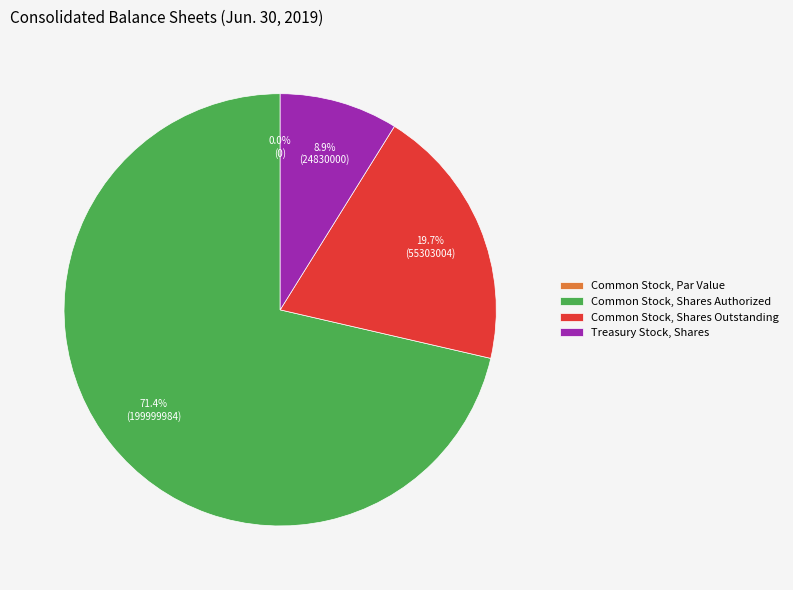

Between Common Stock, Shares Authorized and Treasury Stock, Shares, which is larger?

Common Stock, Shares Authorized